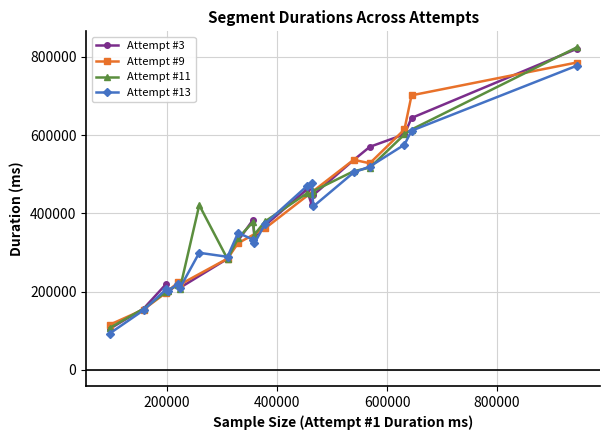

What is the value of the Attempt #11 point at the 1st from the left?

107246